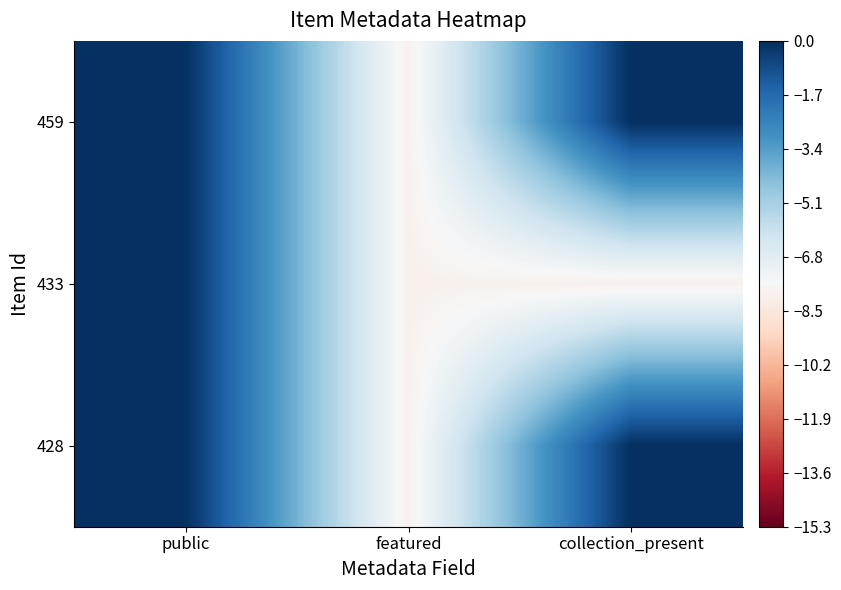

Rank the series by their maximum value, from lowest to highest.

459, 433, 428